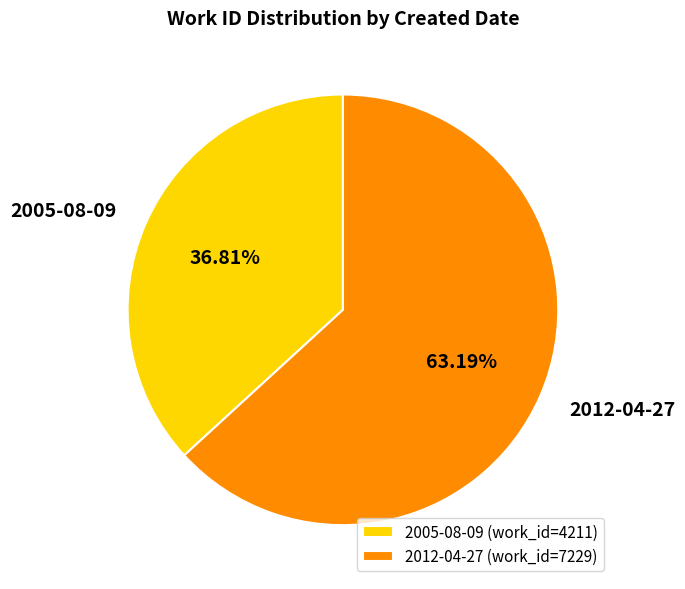

The 2005-08-09 slice represents 37% of the pie. True or false?

True